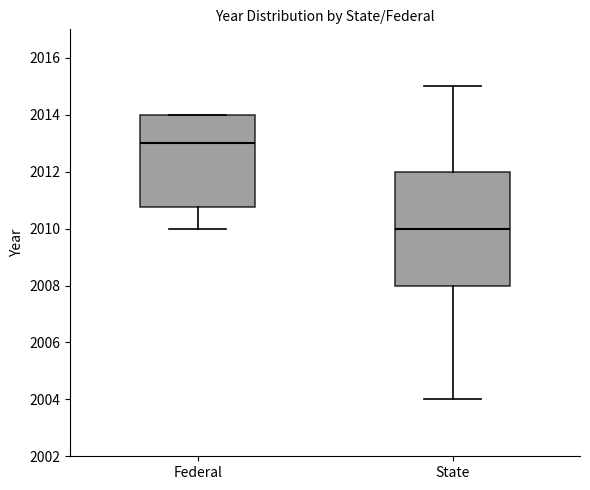

Reading left to right, transcribe this box plot: for each box, give where its median line is, the range the box spans, and where its two whiskers end, as read against the y-axis. The values are not printed on the chart, so give them approximately, as read against the axis.

Federal: median 2013.0, box 2010.8 to 2014.0, whiskers 2010.0 to 2014.0
State: median 2010.0, box 2008.0 to 2012.0, whiskers 2004.0 to 2015.0